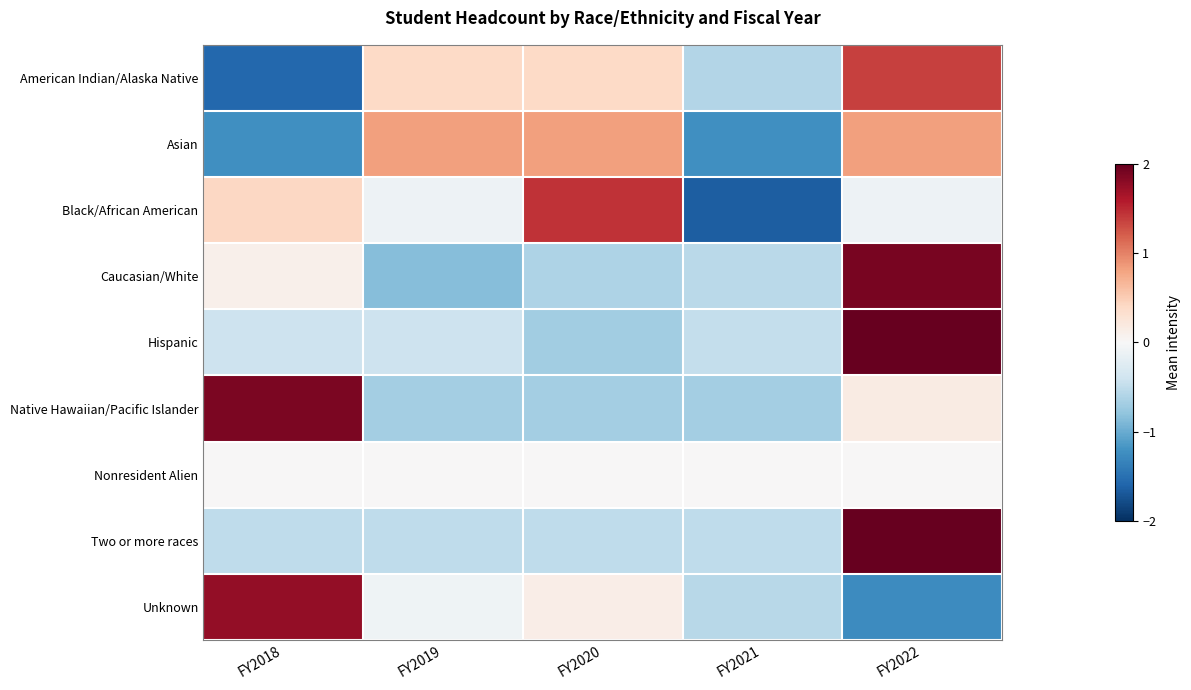

At how many categories does at least one series exceed 1?

3